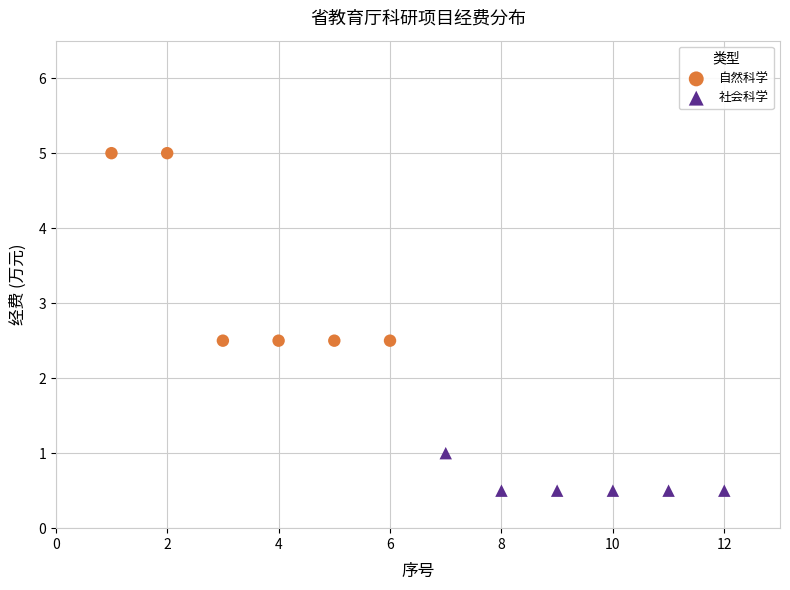

Which series reaches the minimum Y coordinate?

社会科学